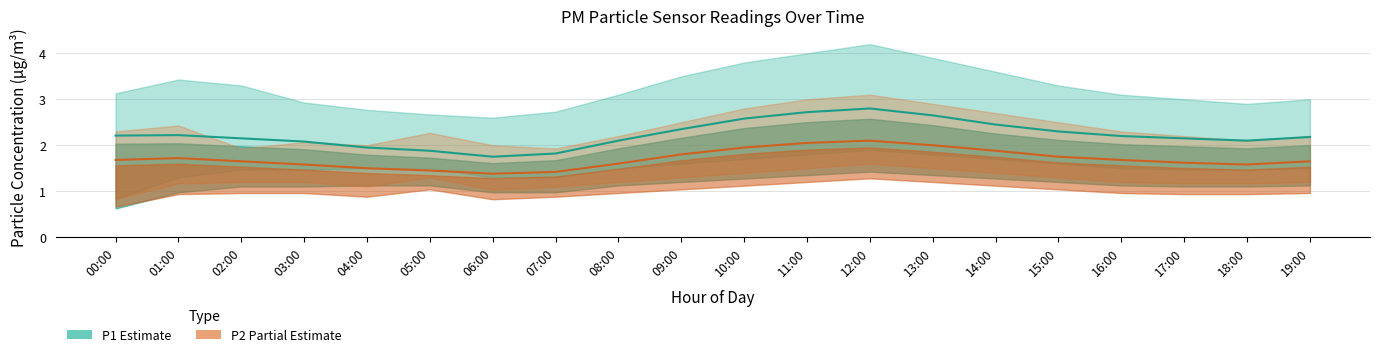

Rank the series by their maximum value, from lowest to highest.

P2 (Partial Estimate), P1 (Estimate)